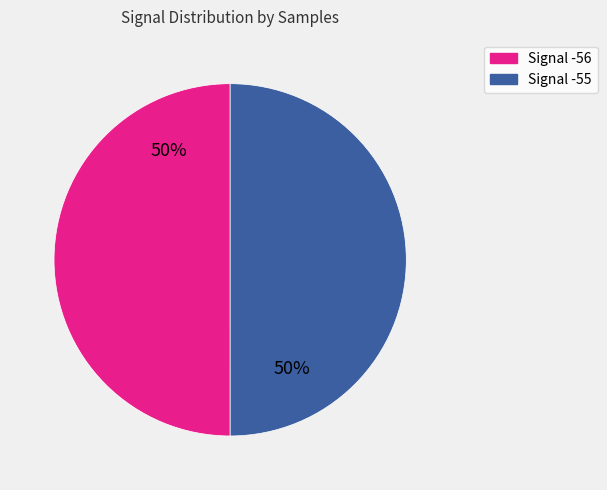

Do Signal -56 and Signal -55 together represent more than half of the pie?

Yes